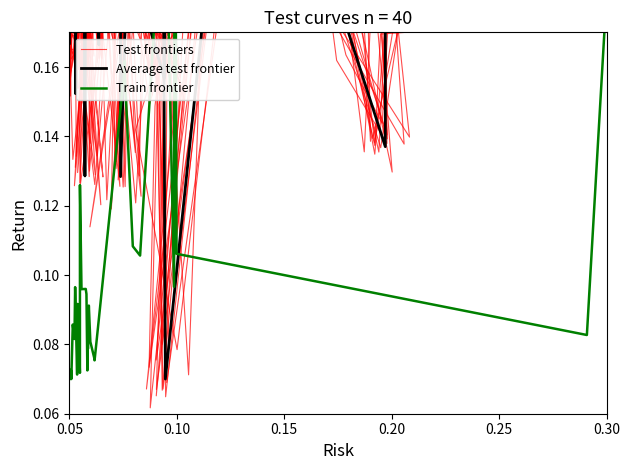

How many interior local valleys does the Test frontiers series have?

13